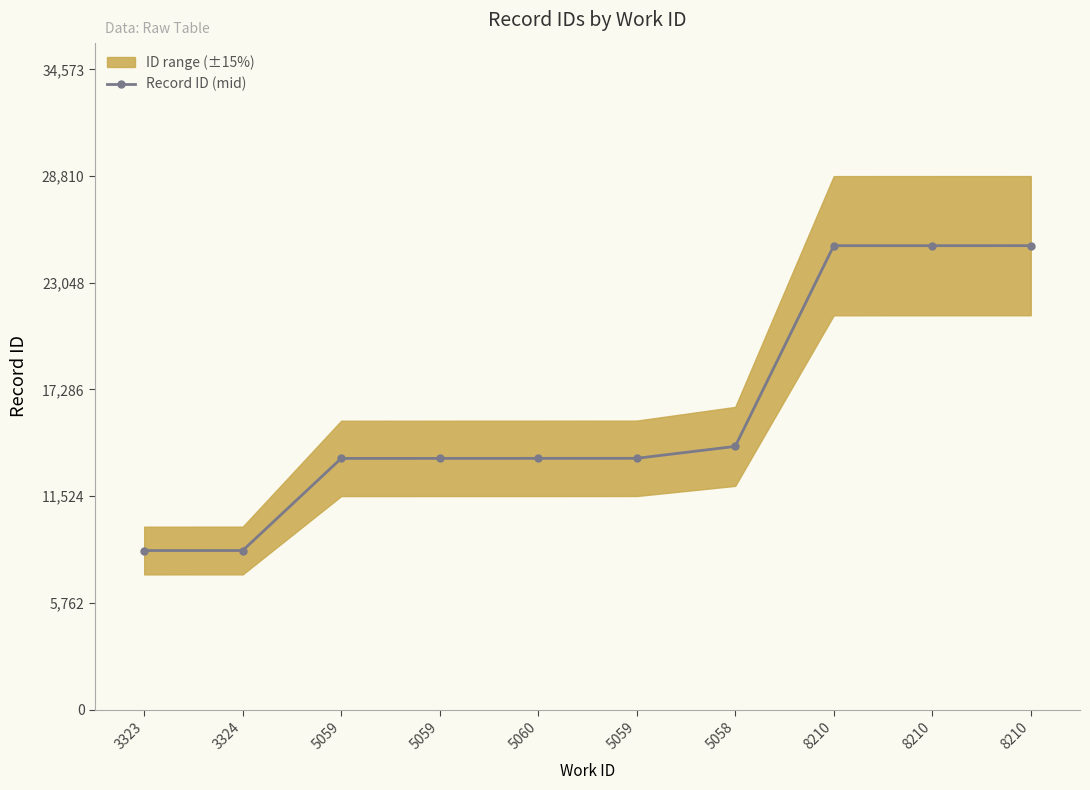

What is the difference between the maximum and minimum values?

16462